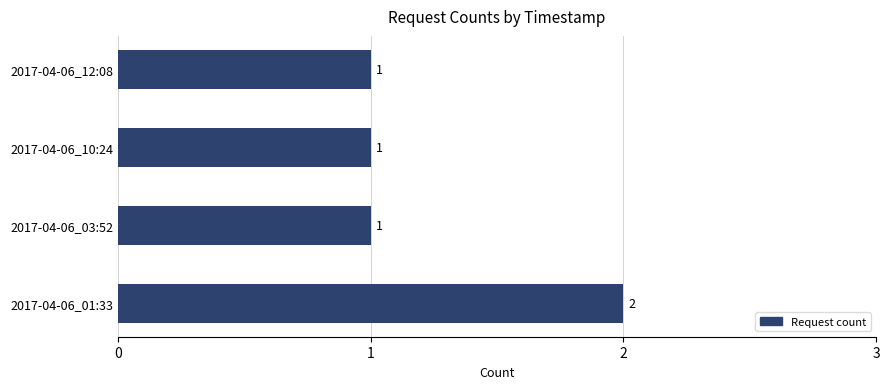

What is the greatest value displayed?

2